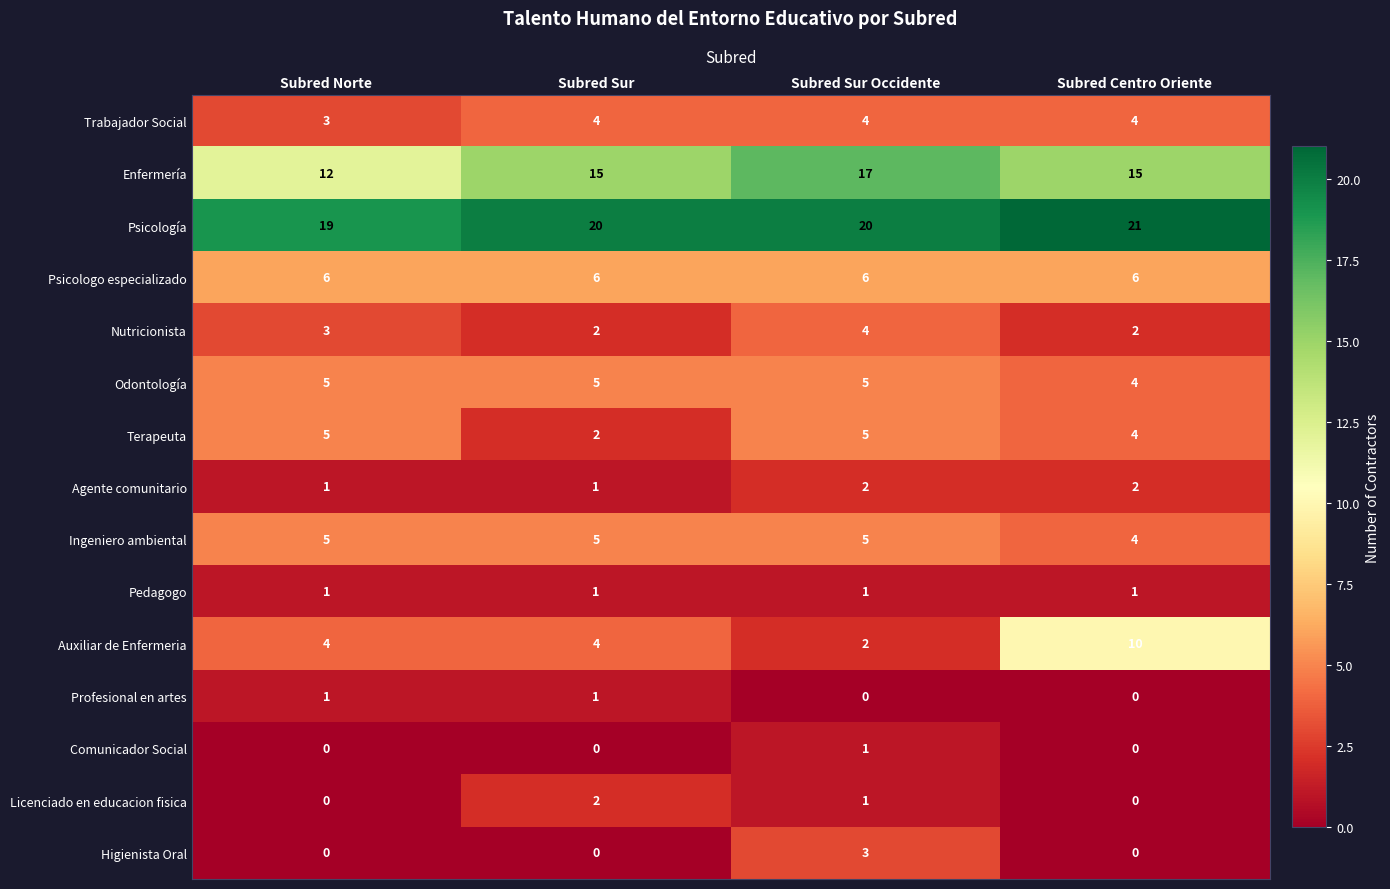

What is the total value across all series at Subred Sur Occidente?

76